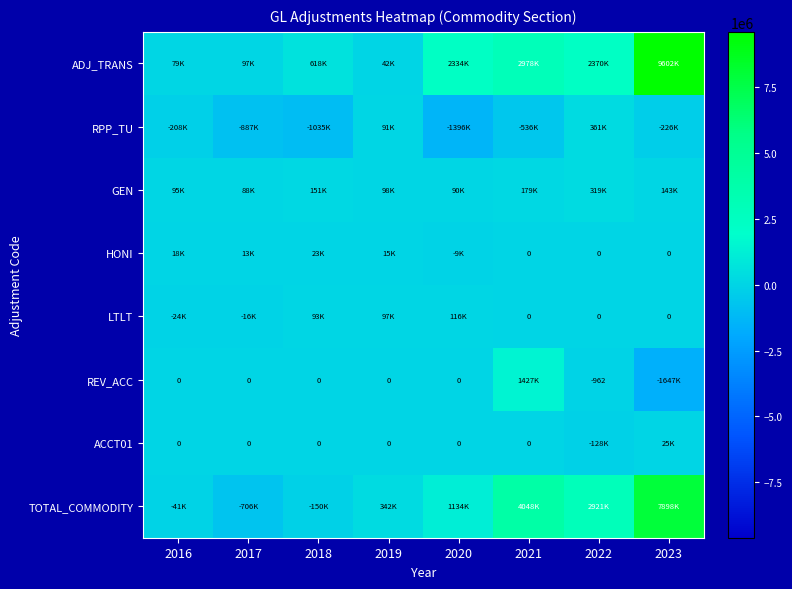

The HONI series shows 15161.1 at 2019. True or false?

True